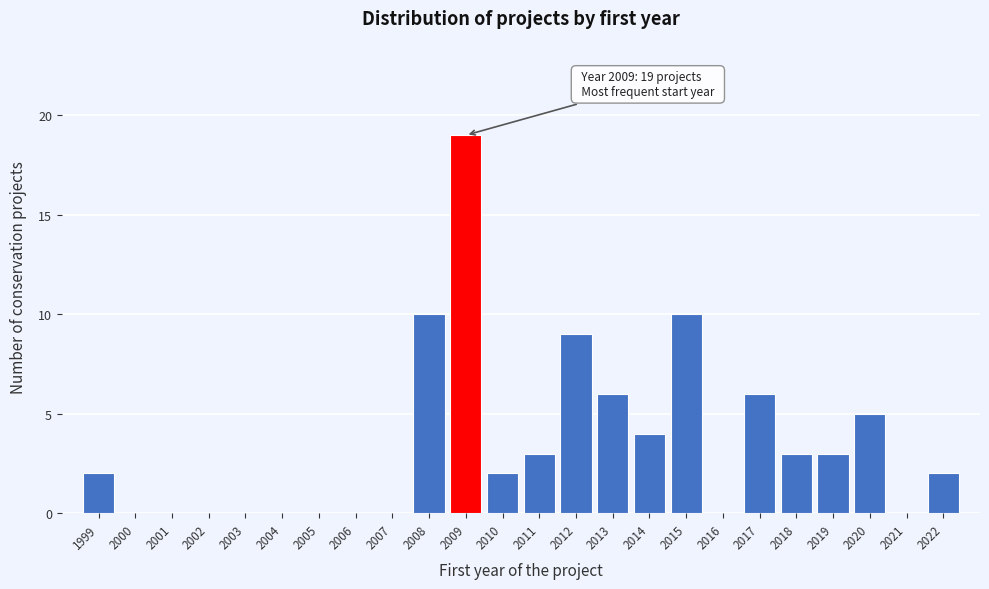

Reading left to right, list all the values displayed in this chart.

2	10	19	2	3	9	6	4	10	6	3	3	5	2